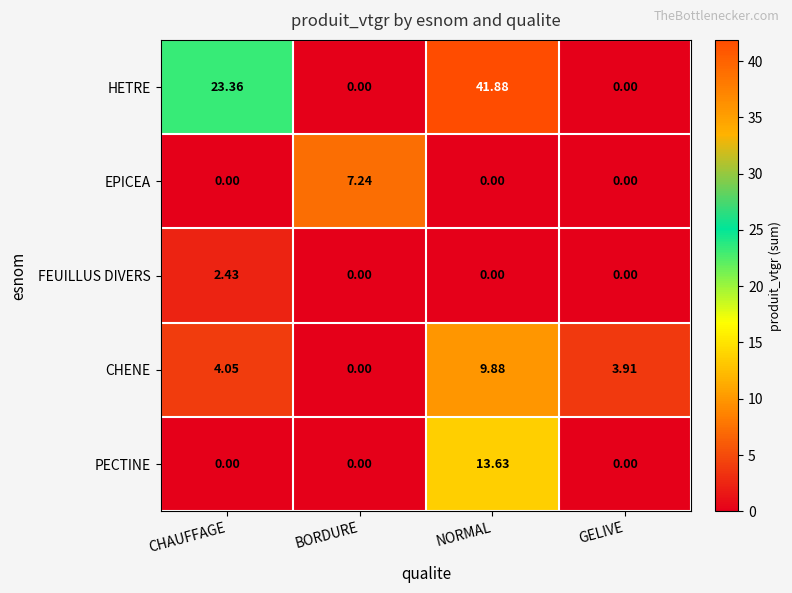

Which series has the largest total across all categories?

HETRE